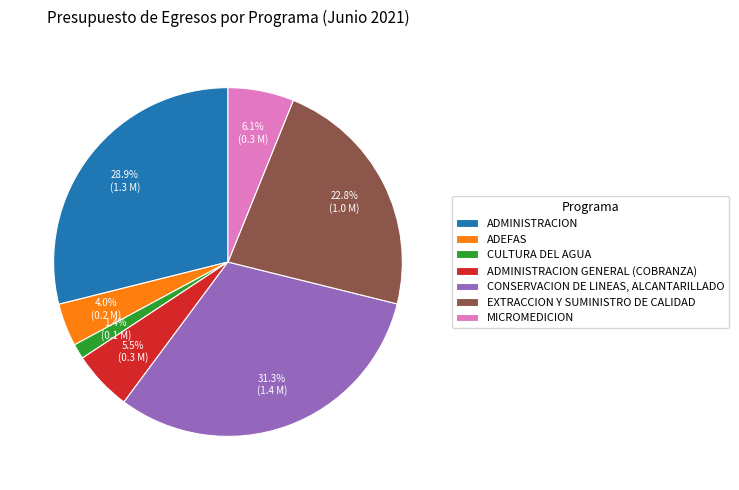

Is there a majority slice in this chart?

No